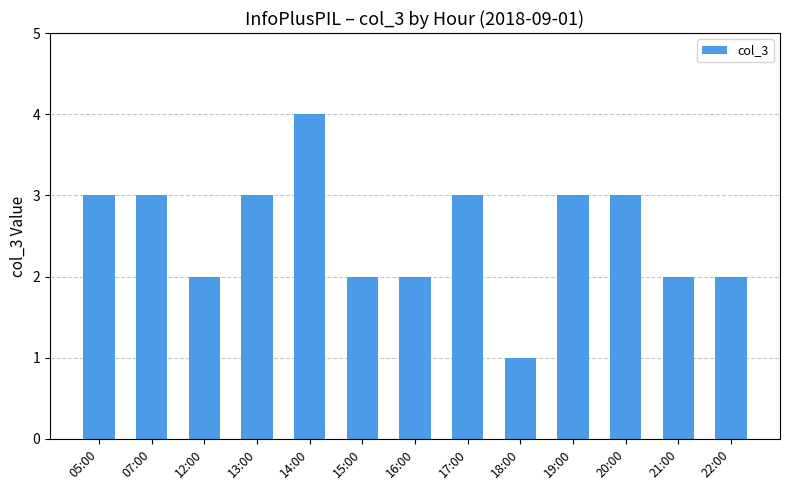

What is the label of the 9th bar from the right?

14:00